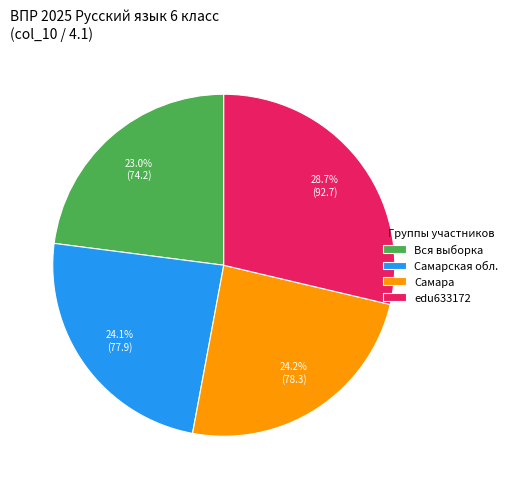

True or false: Самарская обл. accounts for 17% of the total.

False